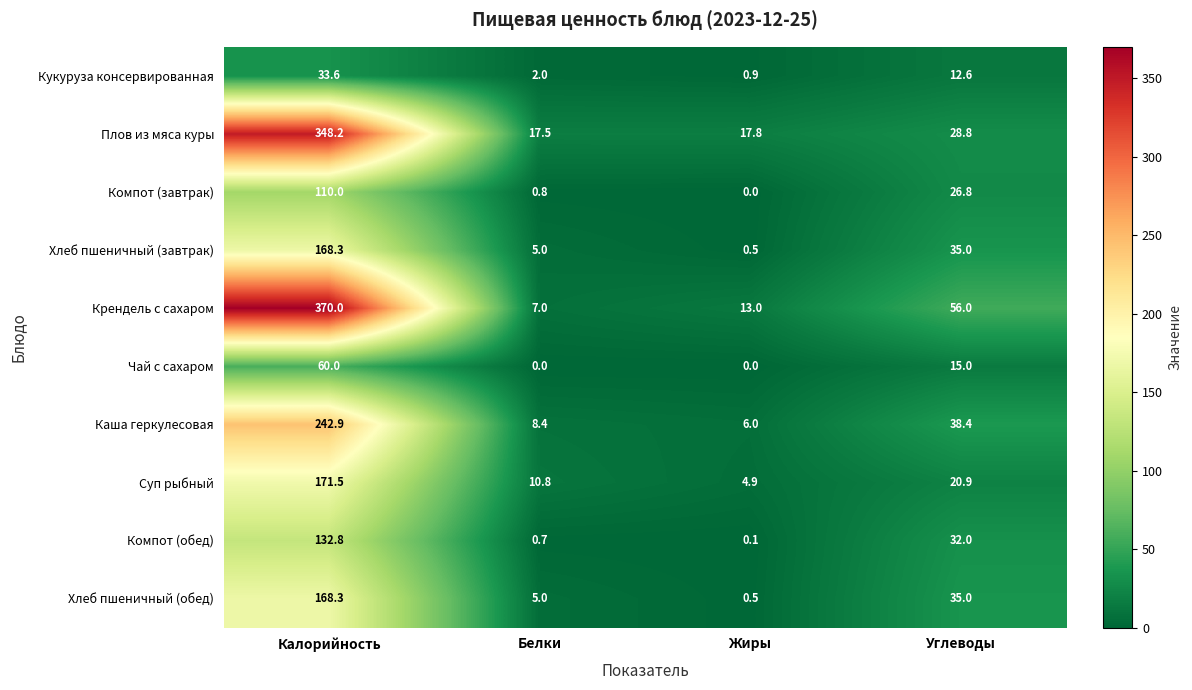

Is it true that Компот (завтрак) equals 0.0 at Жиры?

True